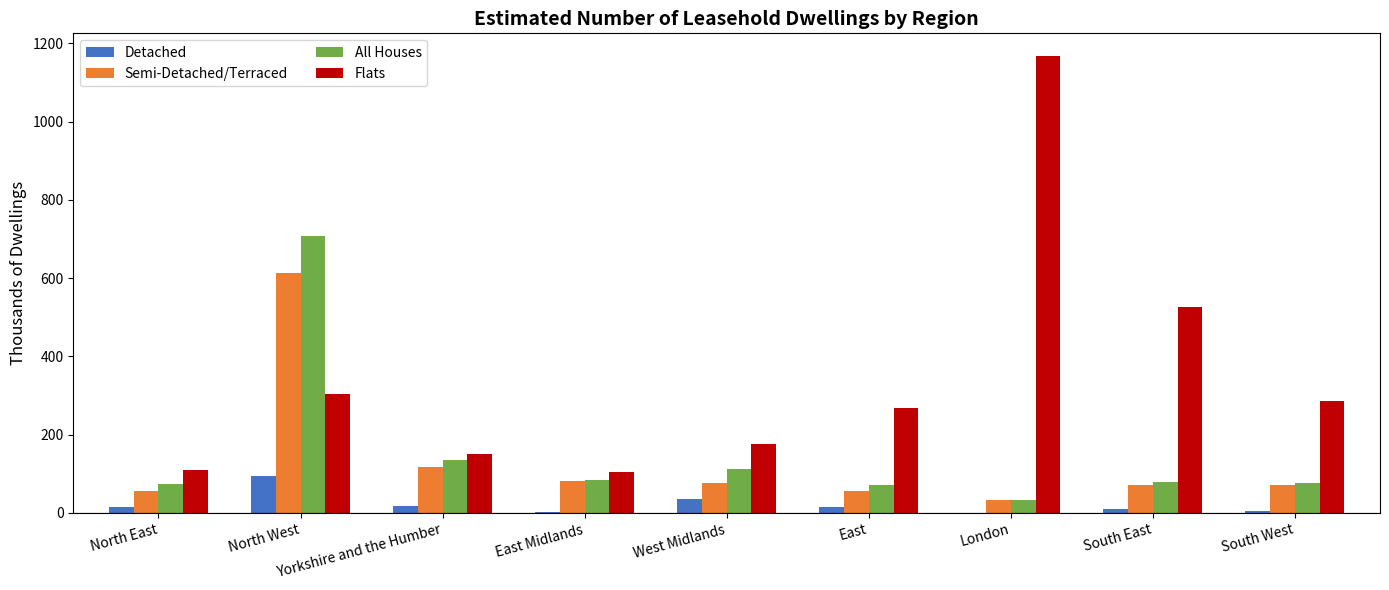

At which label is Flats closest to 635?

South East